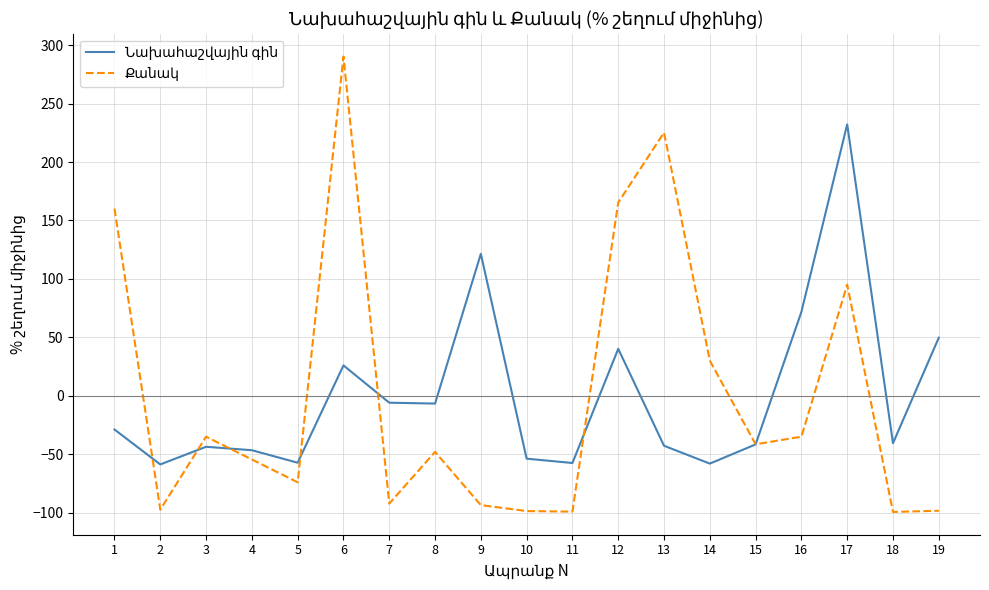

What is the total value across all series at 2?

-156.1